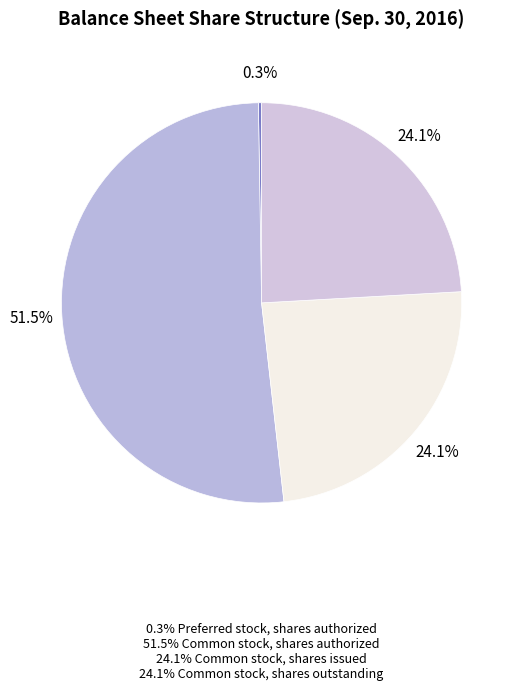

What is the largest slice in the pie chart?

Common stock, shares authorized